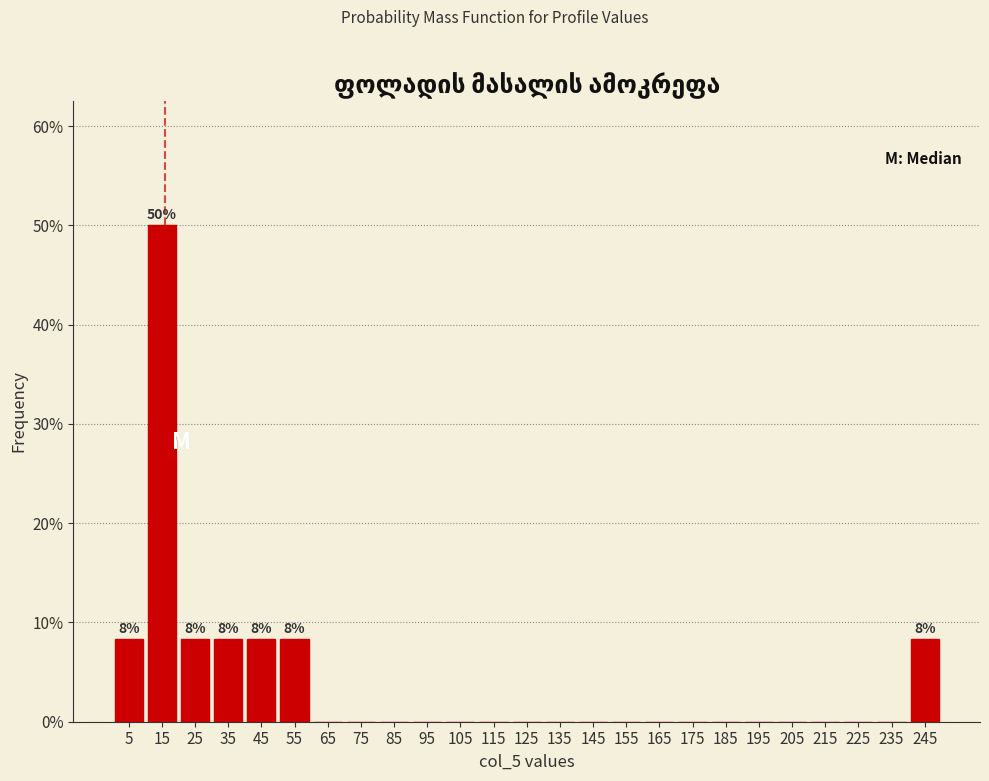

Which range on the x-axis has the tallest bar?

10 to 20